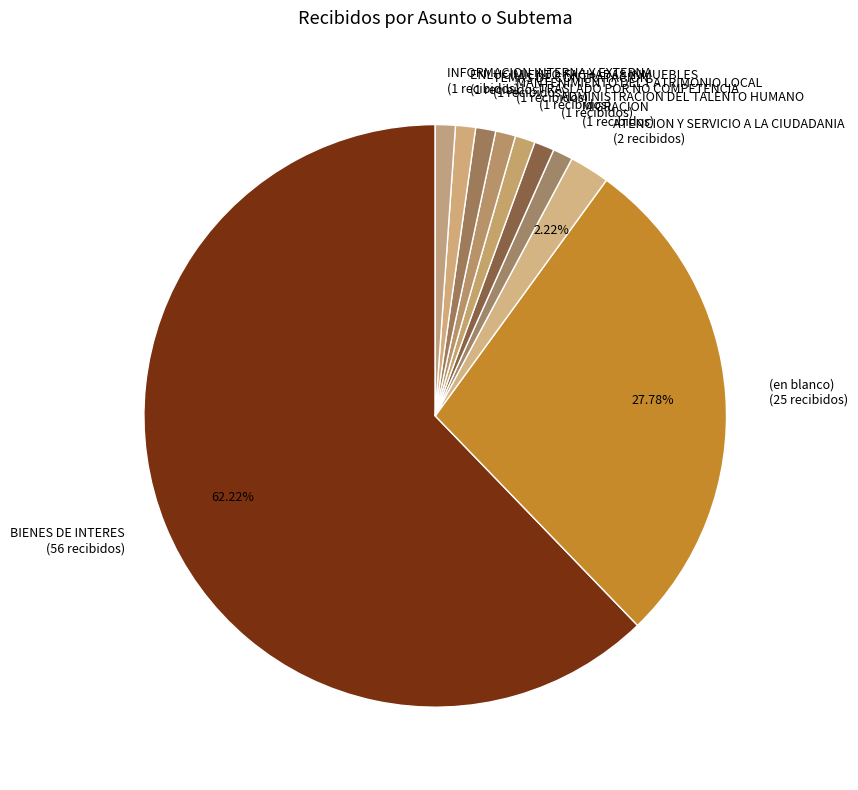

To the nearest percent, what percentage of the pie is ENLUCIMIENTO FACHADAS INMUEBLES?

1%